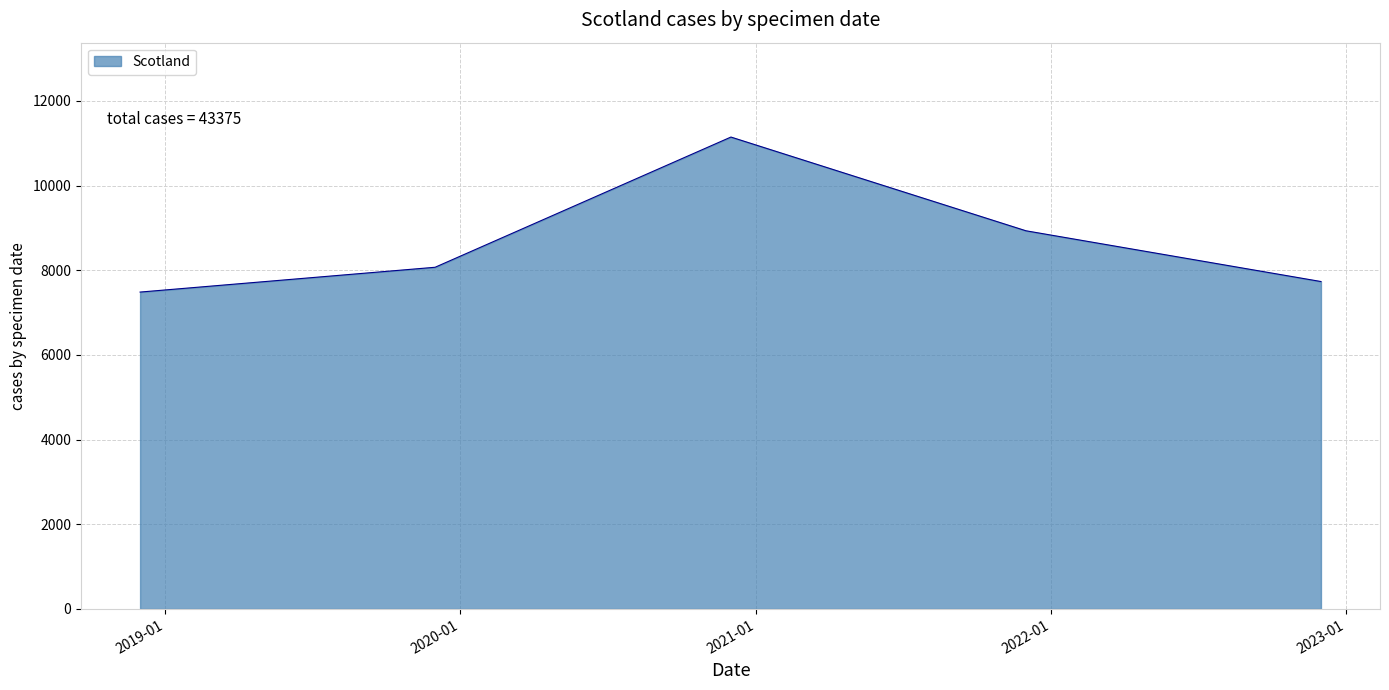

How many interior local peaks (higher than both neighbors) does the data have?

1